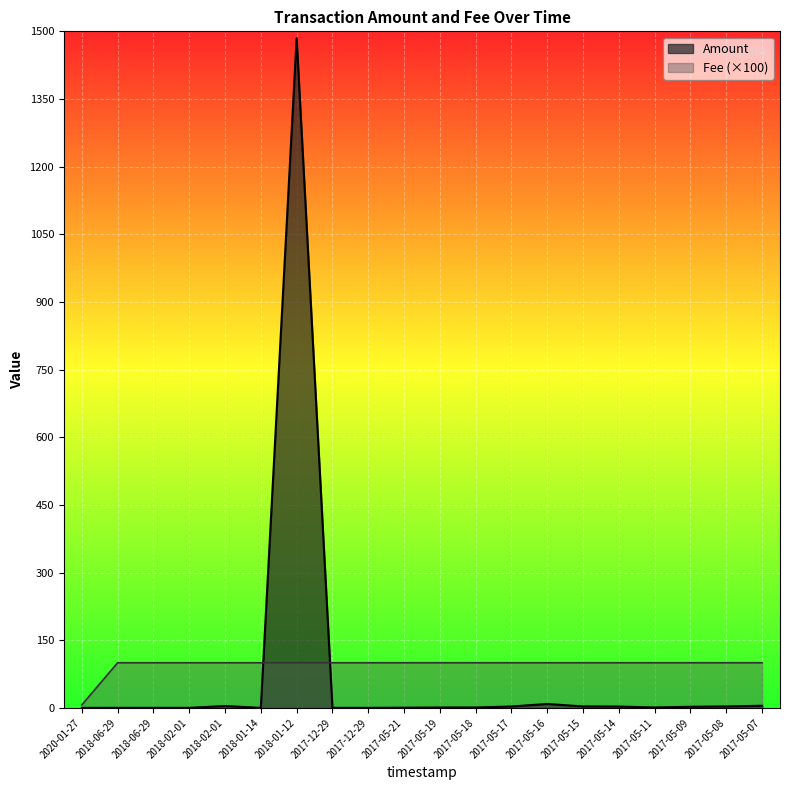

How many lines are shown in the chart?

2